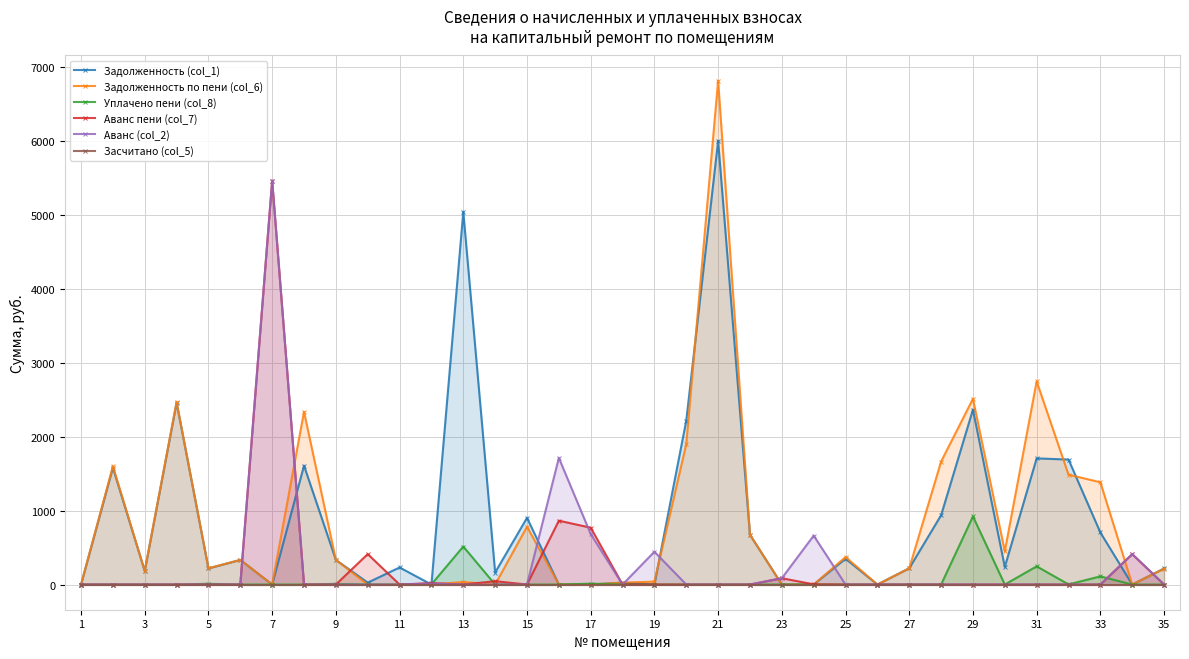

True or false: Аванс пени (col_7) has a value of -3732.5 at 27.

False